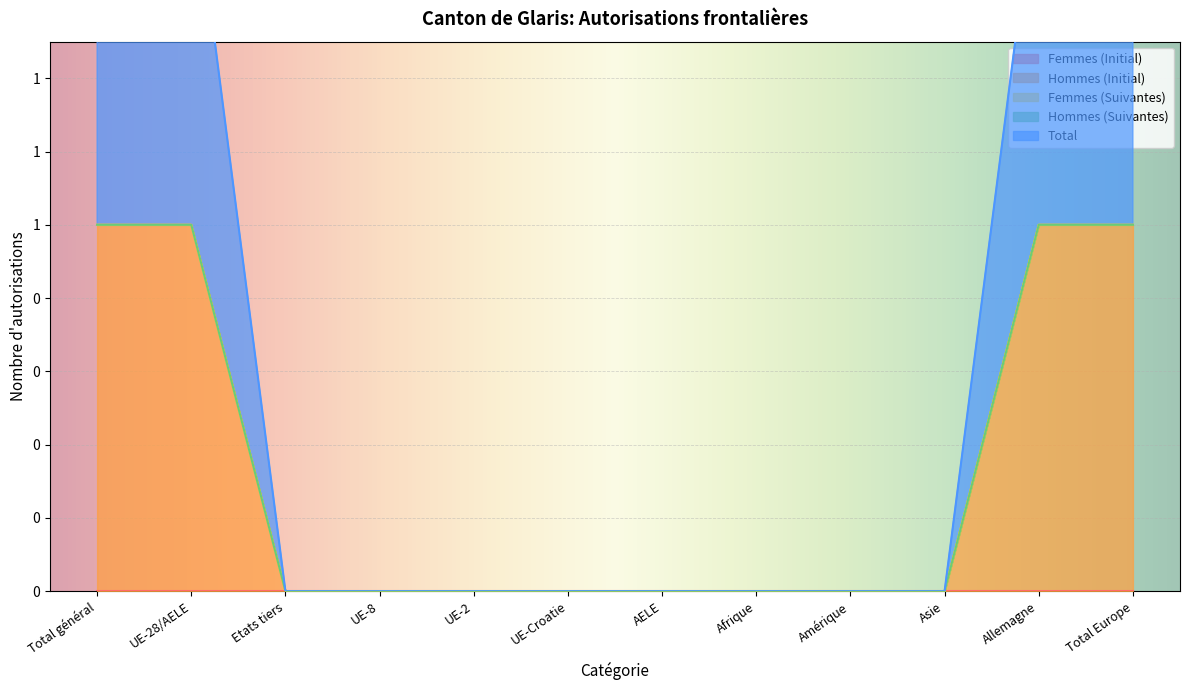

True or false: Femmes (Suivantes) has more than 2 interior local peaks.

False